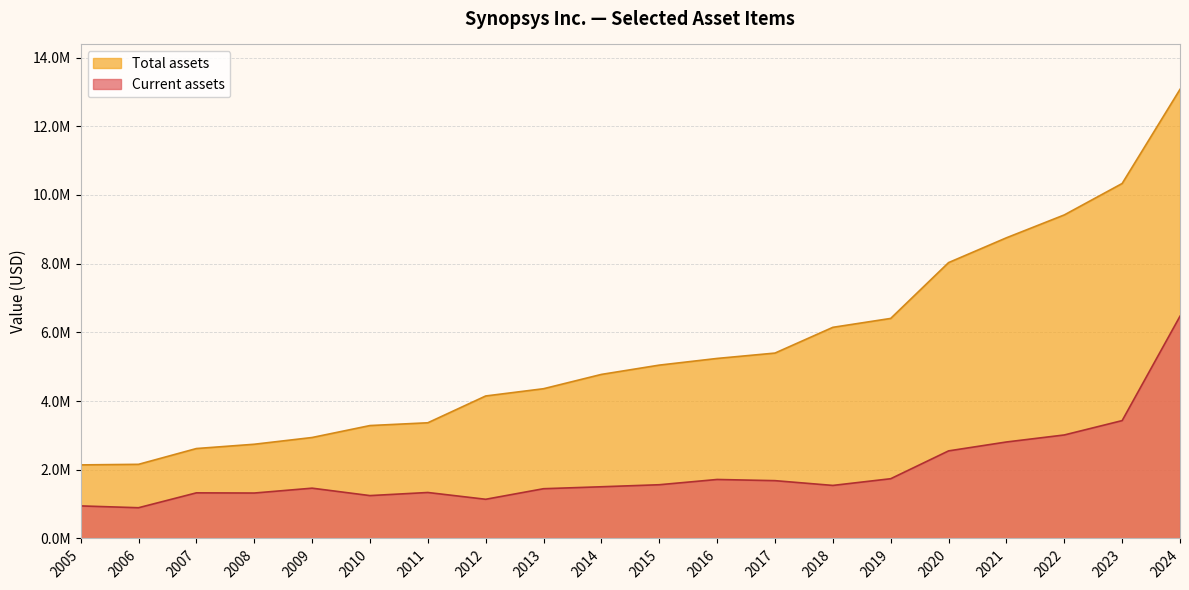

What are all the series names shown in the legend?

Total assets, Current assets